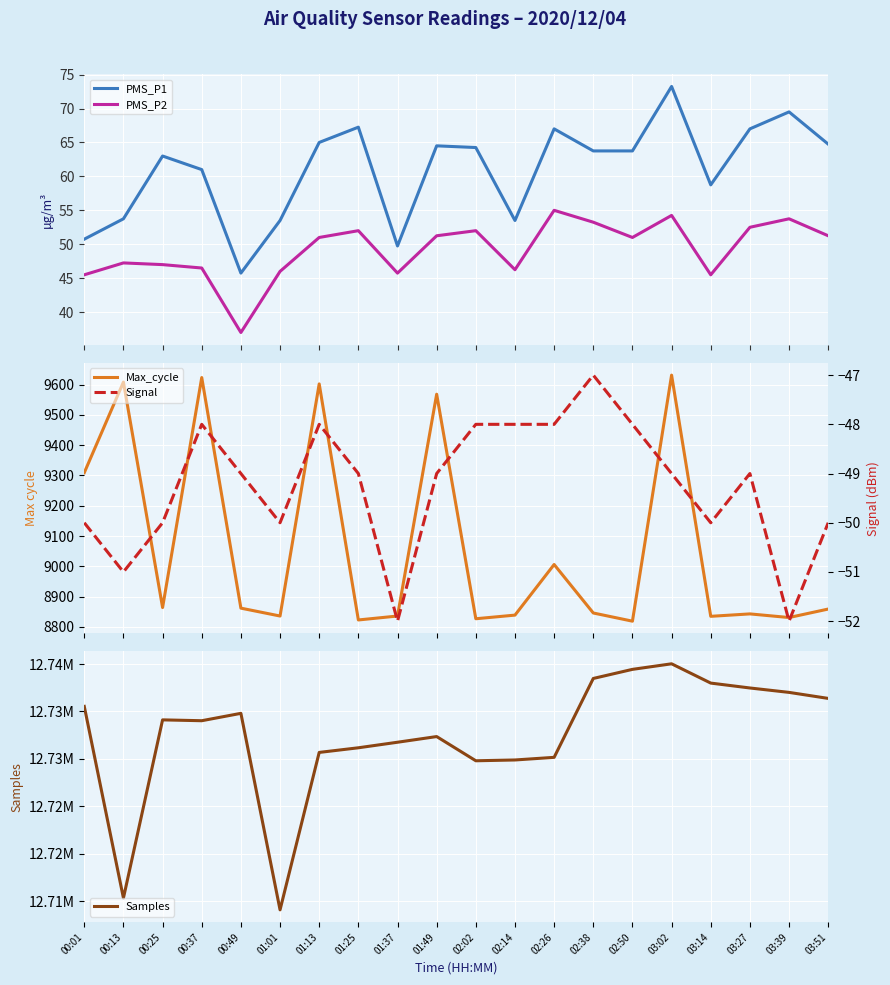

Reading left to right, transcribe all the data shown in this chart.

PMS_P1: 00:01=50.8	00:13=53.8	00:25=63.0	00:37=61.0	00:49=45.8	01:01=53.5	01:13=65.0	01:25=67.2	01:37=49.8	01:49=64.5	02:02=64.2	02:14=53.5	02:26=67.0	02:38=63.8	02:50=63.8	03:02=73.2	03:14=58.8	03:27=67.0	03:39=69.5	03:51=64.8
PMS_P2: 00:01=45.5	00:13=47.2	00:25=47.0	00:37=46.5	00:49=37.0	01:01=46.0	01:13=51.0	01:25=52.0	01:37=45.8	01:49=51.2	02:02=52.0	02:14=46.2	02:26=55.0	02:38=53.2	02:50=51.0	03:02=54.2	03:14=45.5	03:27=52.5	03:39=53.8	03:51=51.2
Max_cycle: 00:01=9309.0	00:13=9608.0	00:25=8864.0	00:37=9623.0	00:49=8862.0	01:01=8836.0	01:13=9602.0	01:25=8823.0	01:37=8836.0	01:49=9568.0	02:02=8827.0	02:14=8839.0	02:26=9006.0	02:38=8846.0	02:50=8819.0	03:02=9631.0	03:14=8835.0	03:27=8843.0	03:39=8831.0	03:51=8859.0
Samples: 00:01=12735534.0	00:13=12715330.0	00:25=12734112.0	00:37=12734022.0	00:49=12734800.0	01:01=12714084.0	01:13=12730680.0	01:25=12731169.0	01:37=12731754.0	01:49=12732352.0	02:02=12729800.0	02:14=12729884.0	02:26=12730161.0	02:38=12738477.0	02:50=12739436.0	03:02=12740023.0	03:14=12737990.0	03:27=12737474.0	03:39=12737009.0	03:51=12736374.0
Signal: 00:01=-50.0	00:13=-51.0	00:25=-50.0	00:37=-48.0	00:49=-49.0	01:01=-50.0	01:13=-48.0	01:25=-49.0	01:37=-52.0	01:49=-49.0	02:02=-48.0	02:14=-48.0	02:26=-48.0	02:38=-47.0	02:50=-48.0	03:02=-49.0	03:14=-50.0	03:27=-49.0	03:39=-52.0	03:51=-50.0